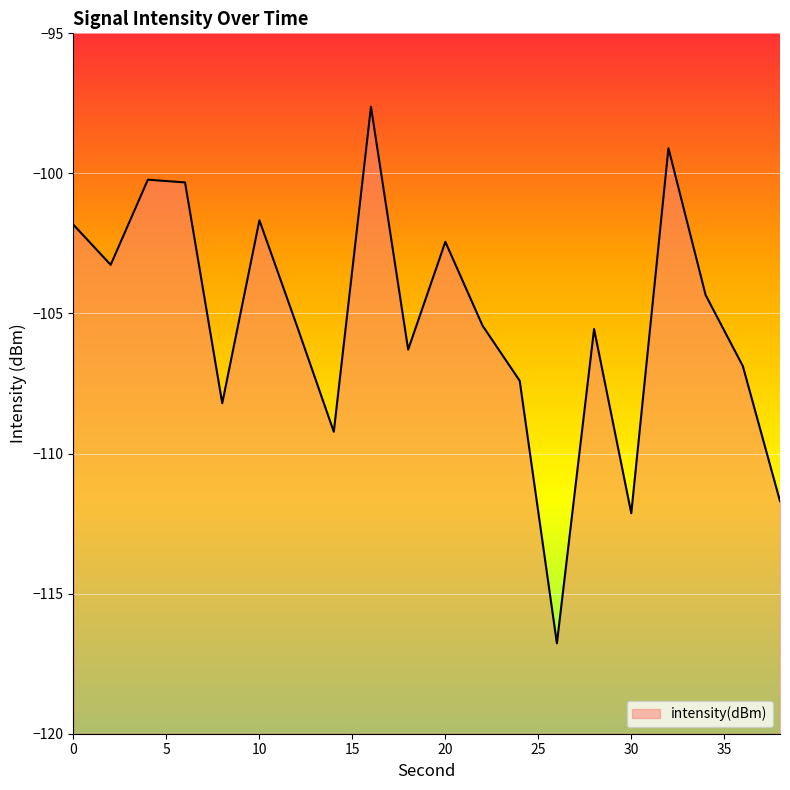

List the labels in order of value, smallest first.

26, 30, 38, 14, 8, 24, 36, 18, 28, 22, 12, 34, 2, 20, 0, 10, 6, 4, 32, 16